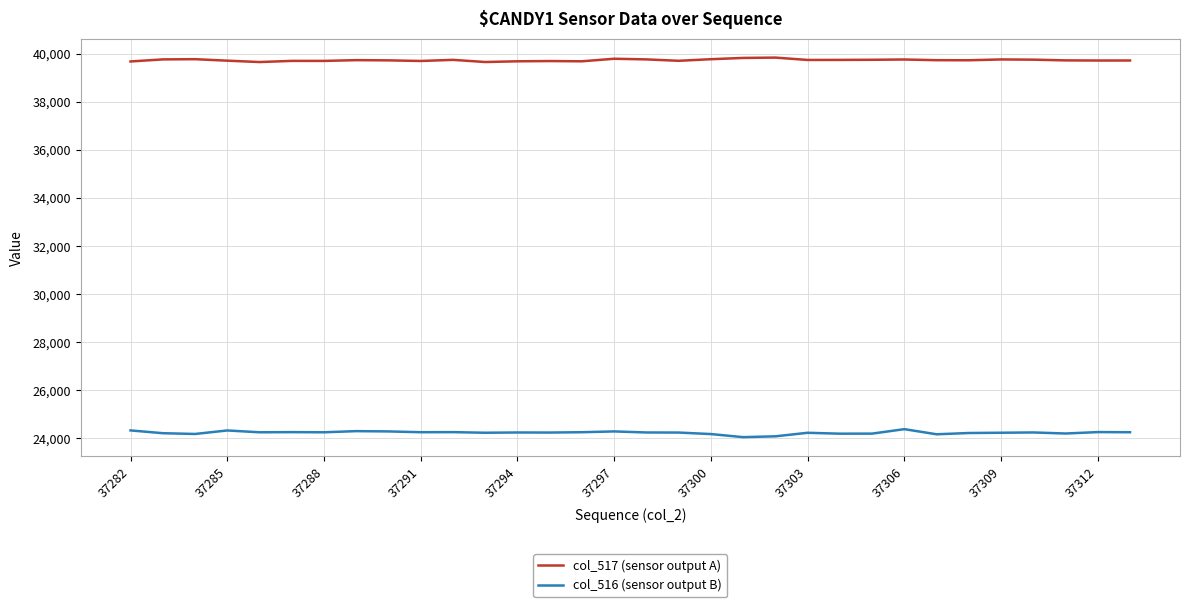

Which series has the largest total across all categories?

col_517 (sensor output A)